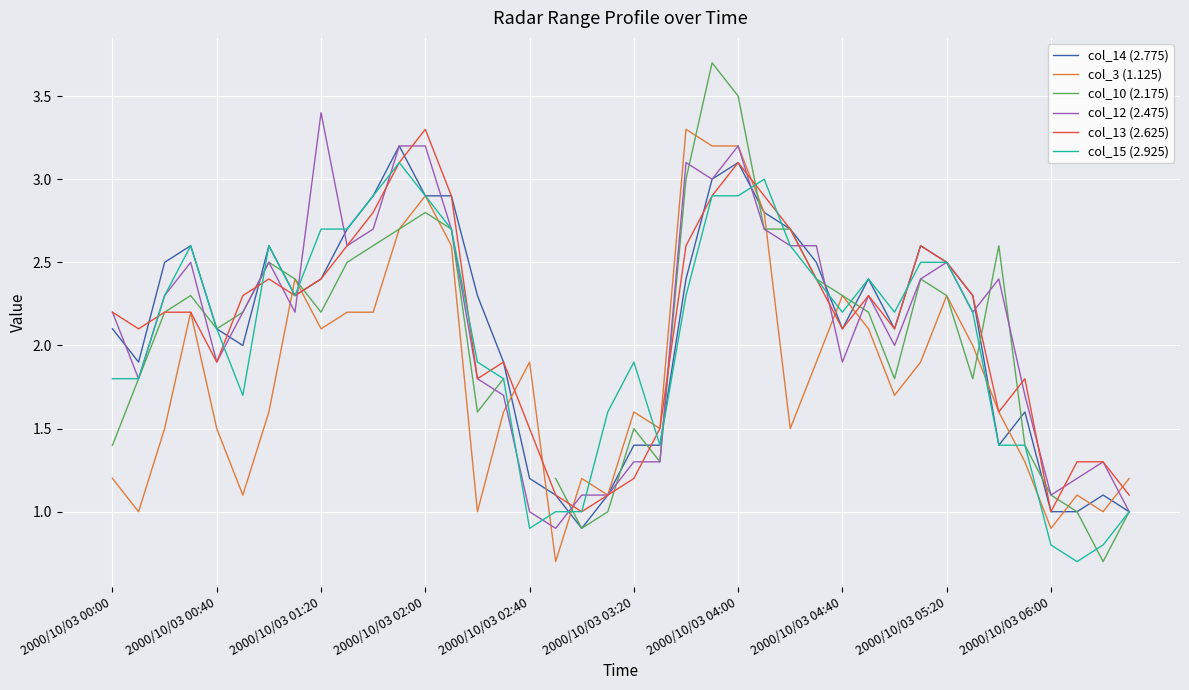

What is the difference between the maximum and minimum values in the col_10 (2.175) series?

3.0